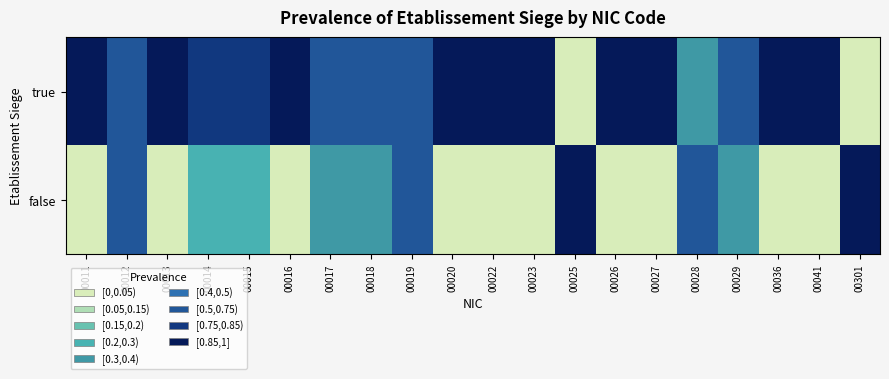

Rank the series at 00026 from lowest to highest value.

false, true